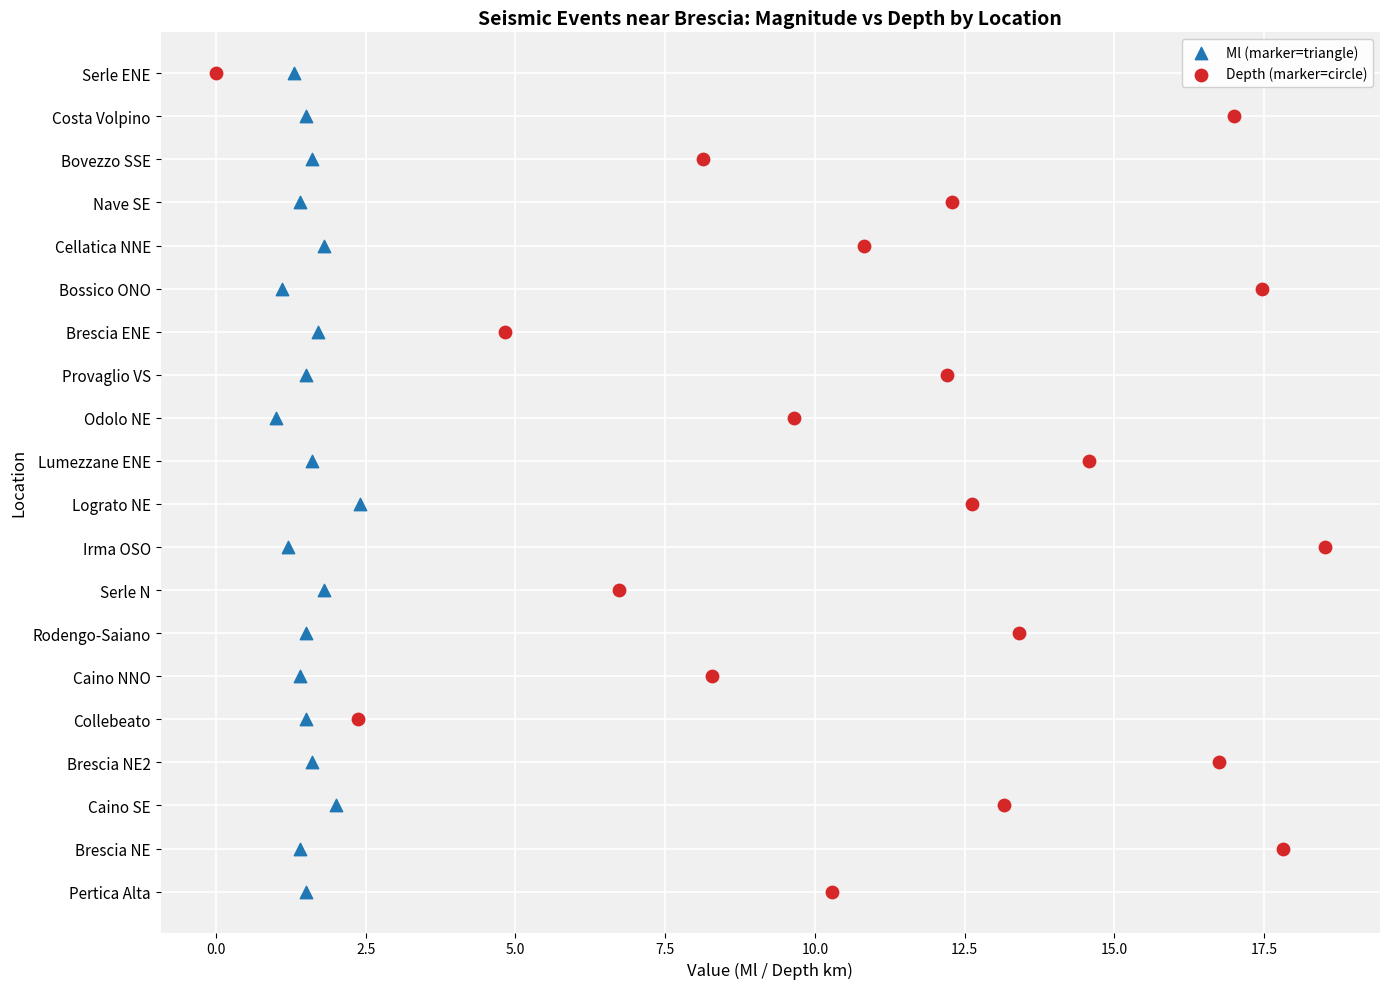

What are all the series names shown in the legend?

Ml (marker=triangle), Depth (marker=circle)